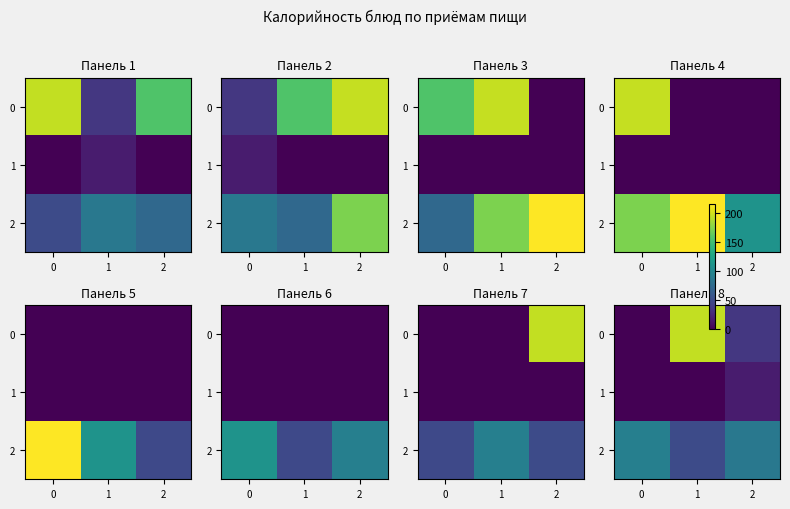

At which label does 0 reach its peak?

1